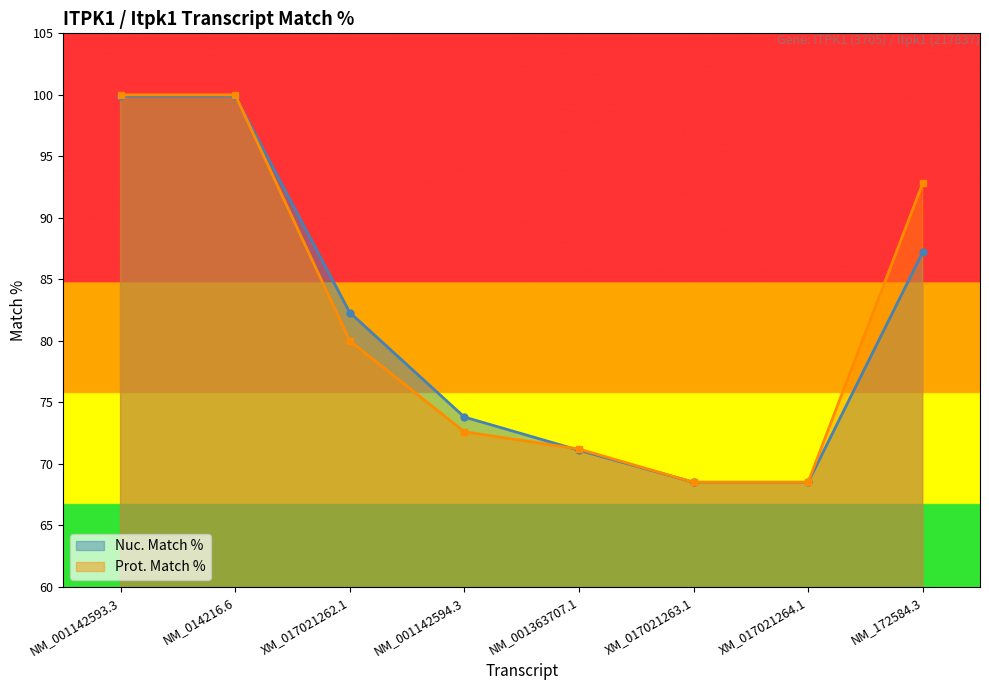

Between which two adjacent categories do Prot. Match % and Nuc. Match % first intersect?

NM_014216.6 and XM_017021262.1